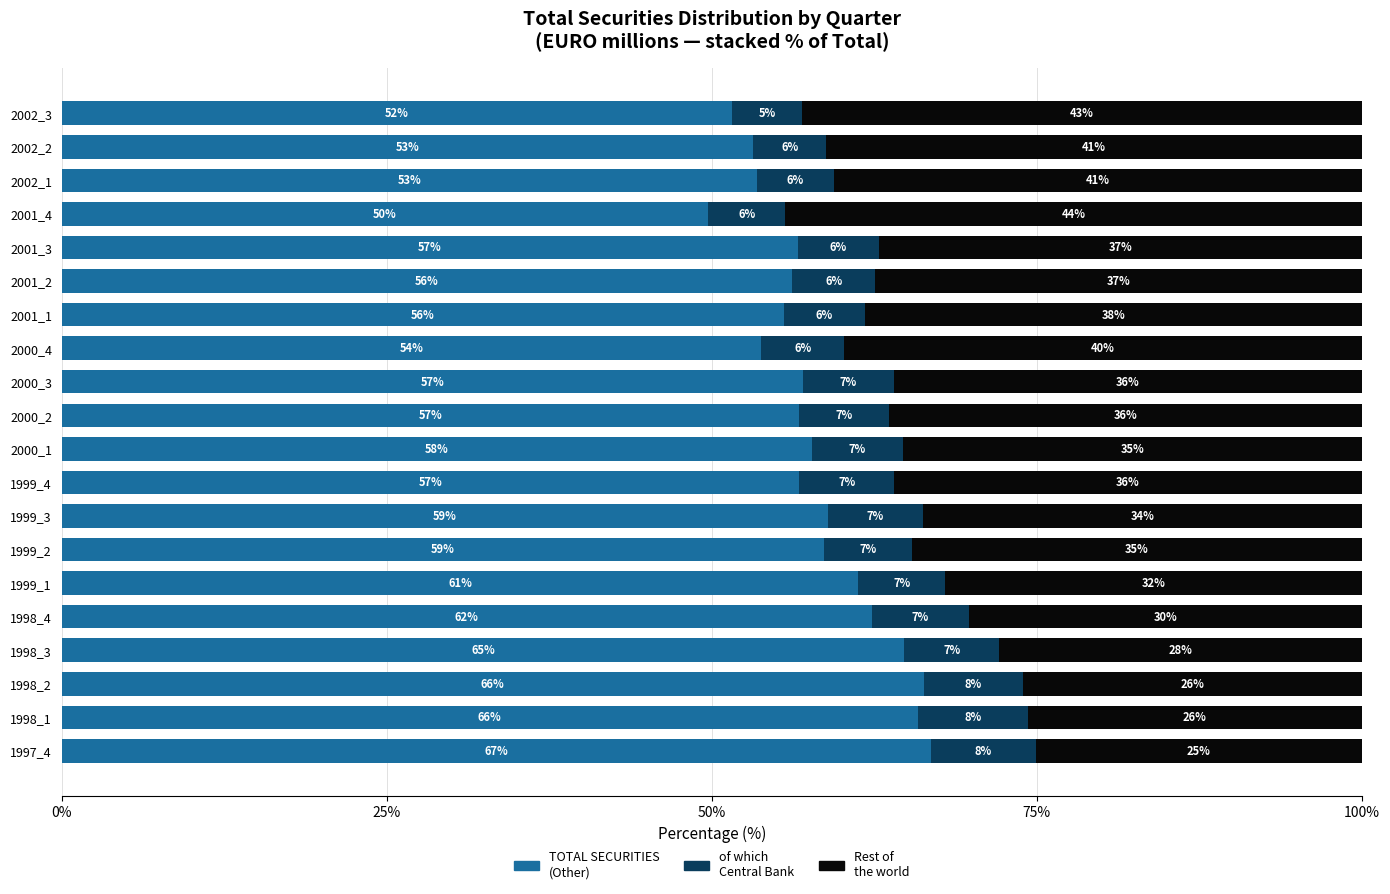

How many values in the TOTAL SECURITIES (Other) series are below 56?

6